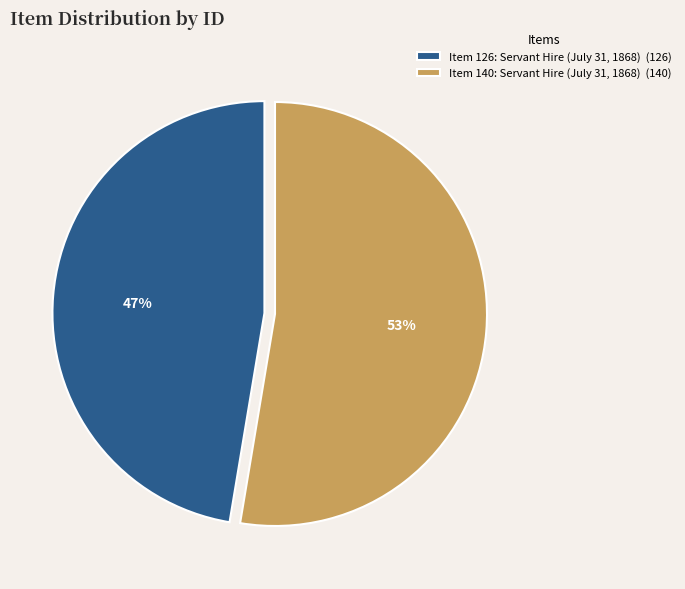

Rank the categories by value from lowest to highest.

Item 126: Servant Hire (July 31, 1868), Item 140: Servant Hire (July 31, 1868)